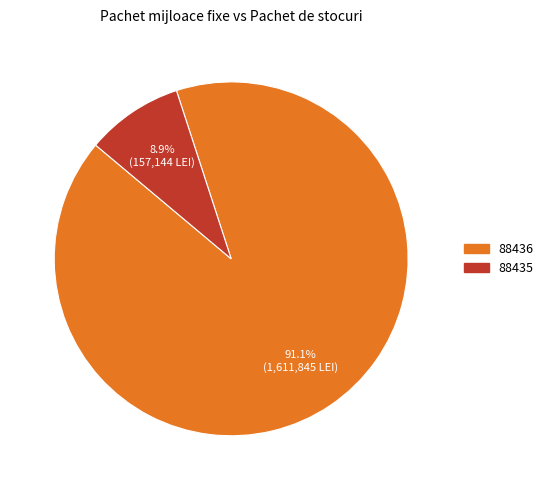

Rank the categories by value from lowest to highest.

88435, 88436